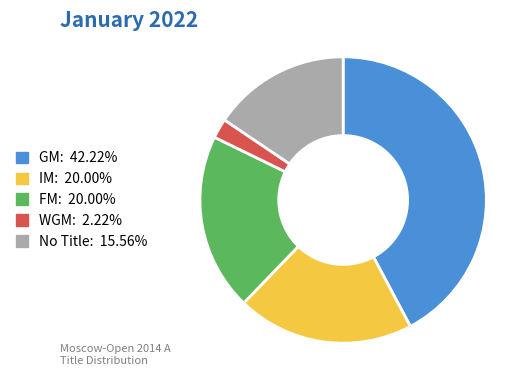

Do IM: 20.00% and FM: 20.00% together represent more than half of the pie?

No